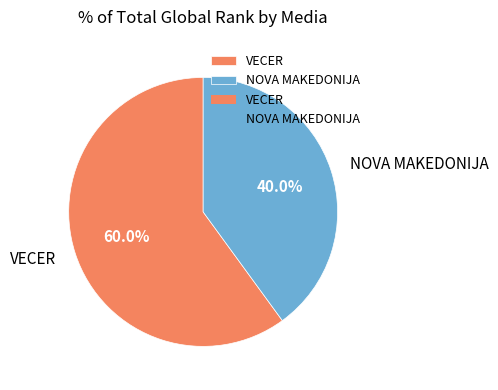

What is the ratio of the value at VECER to the value at NOVA MAKEDONIJA?

1.5